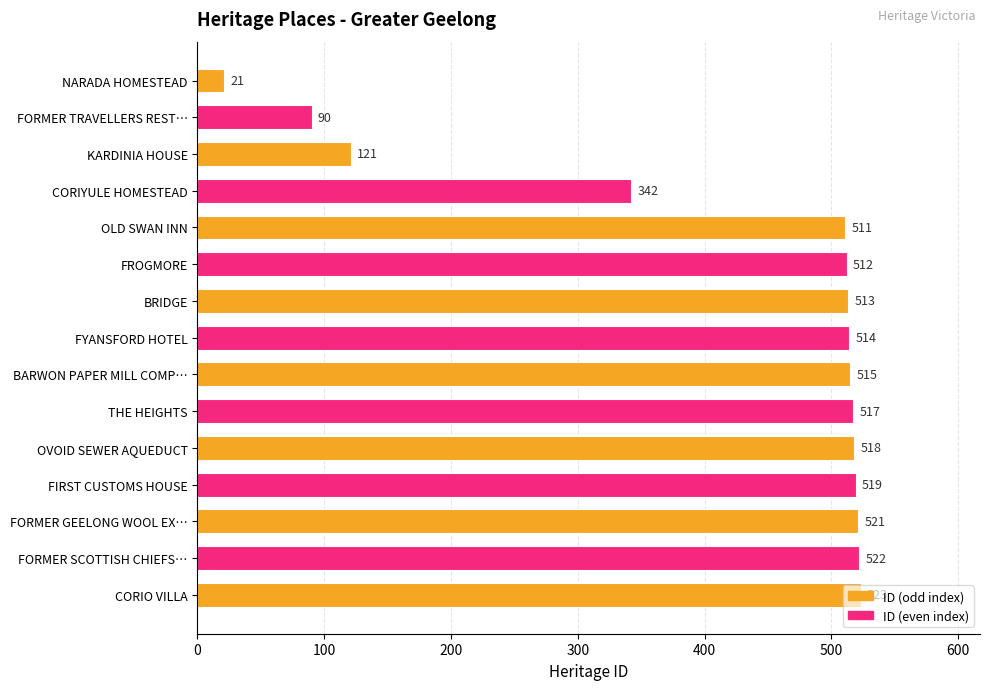

Which has a higher value, FROGMORE or OLD SWAN INN?

FROGMORE